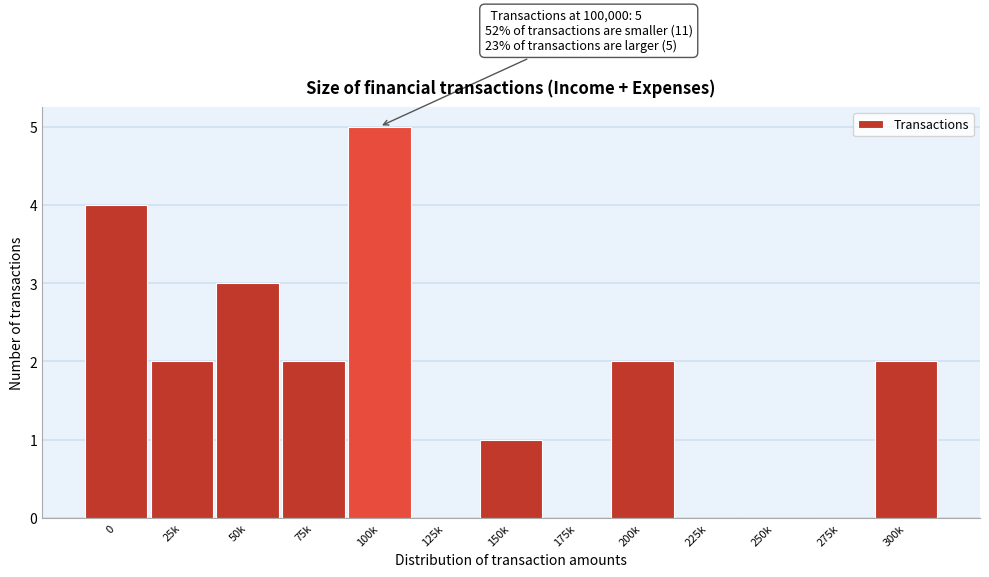

Reading right to left, transcribe all the data shown in this chart.

300k=2	275k=0	250k=0	225k=0	200k=2	175k=0	150k=1	125k=0	100k=5	75k=2	50k=3	25k=2	0=4